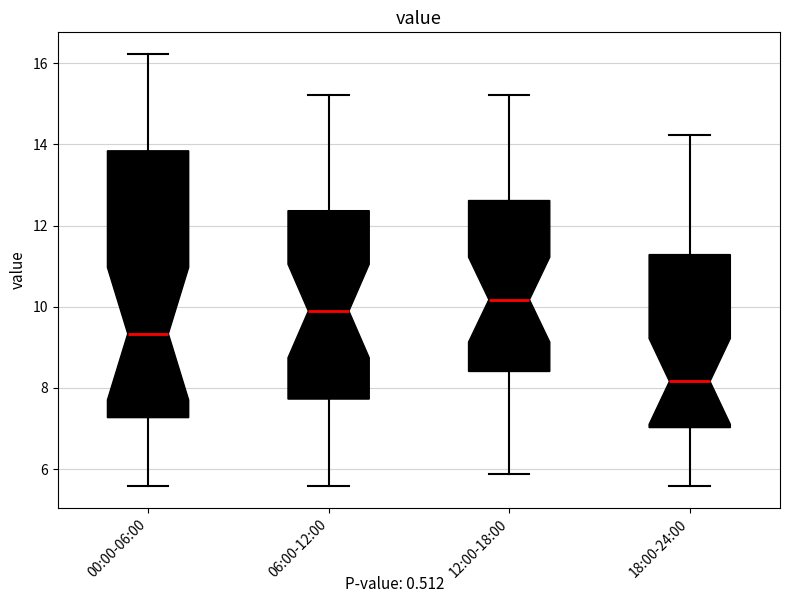

Reading left to right, read every box against the y-axis: the position of its median line, the range the box covers, and the ends of its whiskers. The values are not printed on the chart, so give them approximately, as read against the axis.

00:00-06:00: median 9.4, box 7.2 to 13.8, whiskers 5.6 to 16.2
06:00-12:00: median 9.8, box 7.8 to 12.4, whiskers 5.6 to 15.2
12:00-18:00: median 10.2, box 8.4 to 12.6, whiskers 5.8 to 15.2
18:00-24:00: median 8.2, box 7.0 to 11.2, whiskers 5.6 to 14.2